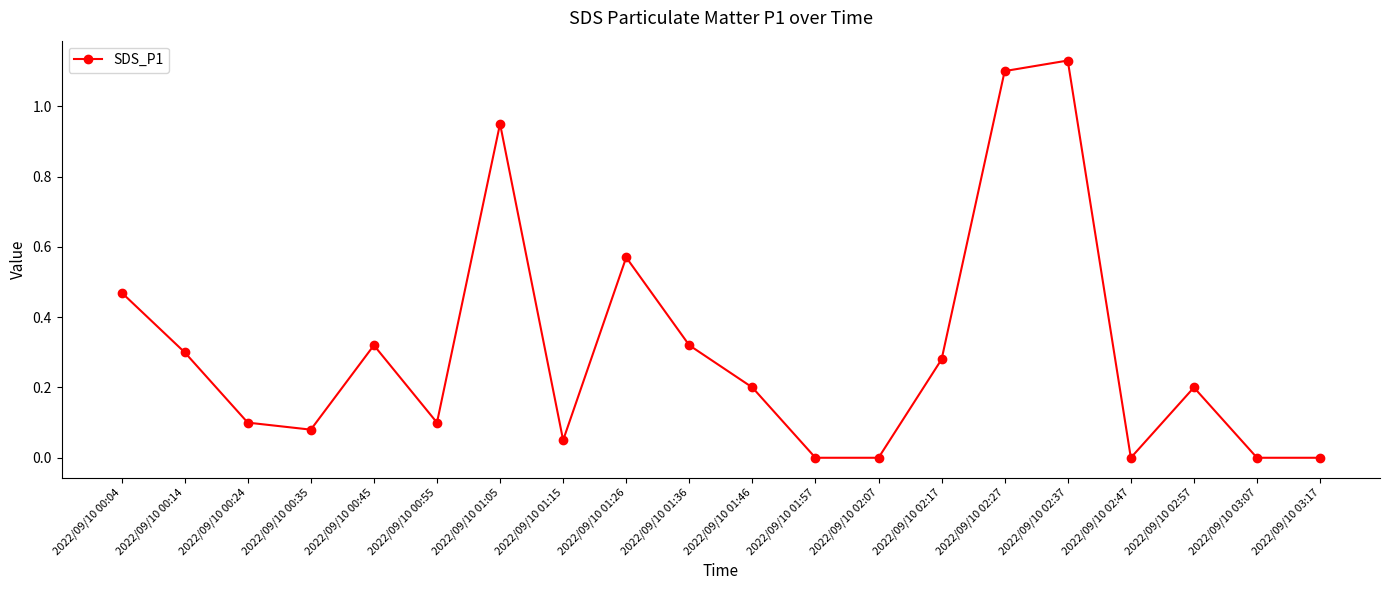

Which label corresponds to the largest value in the chart?

2022/09/10 02:37